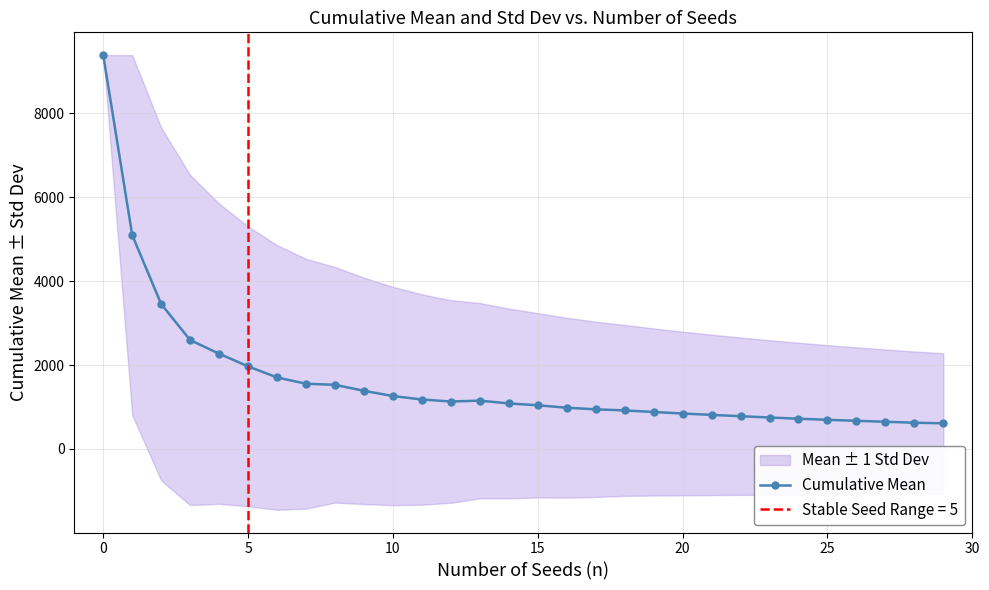

What is the highest value of the Cumulative Mean series?

9392.0